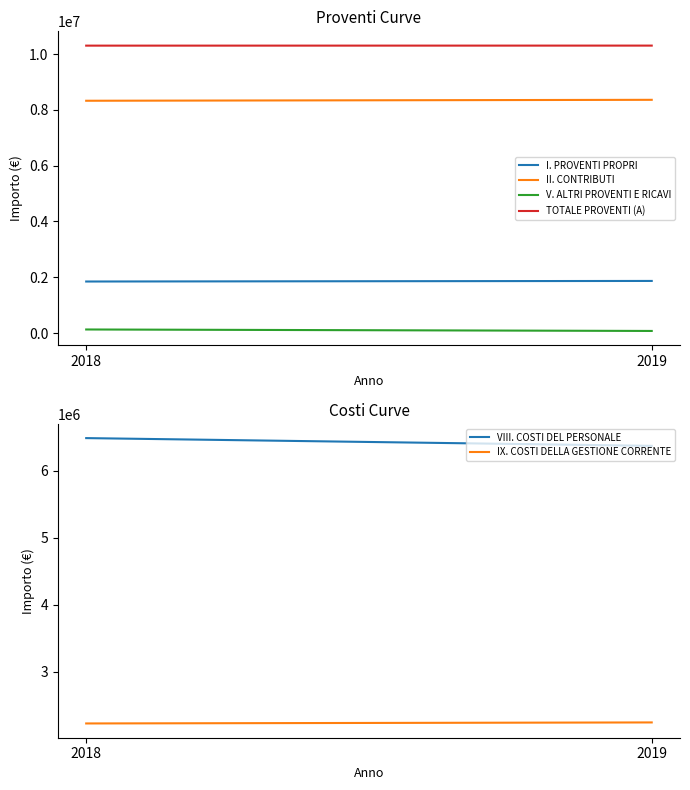

Which series has the widest spread of values?

VIII. COSTI DEL PERSONALE